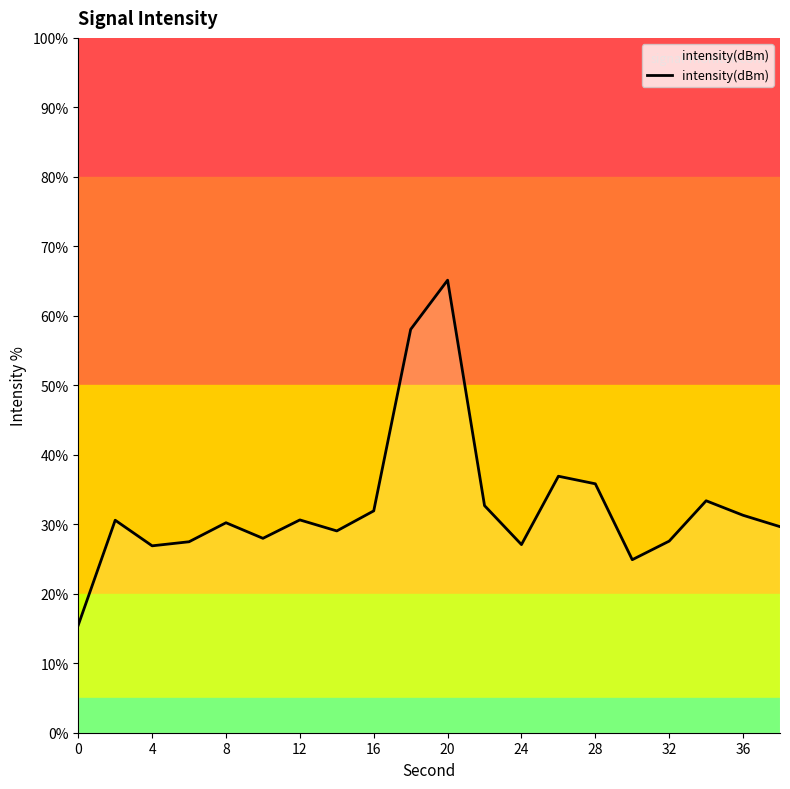

What is the minimum value shown in the chart?

15.5